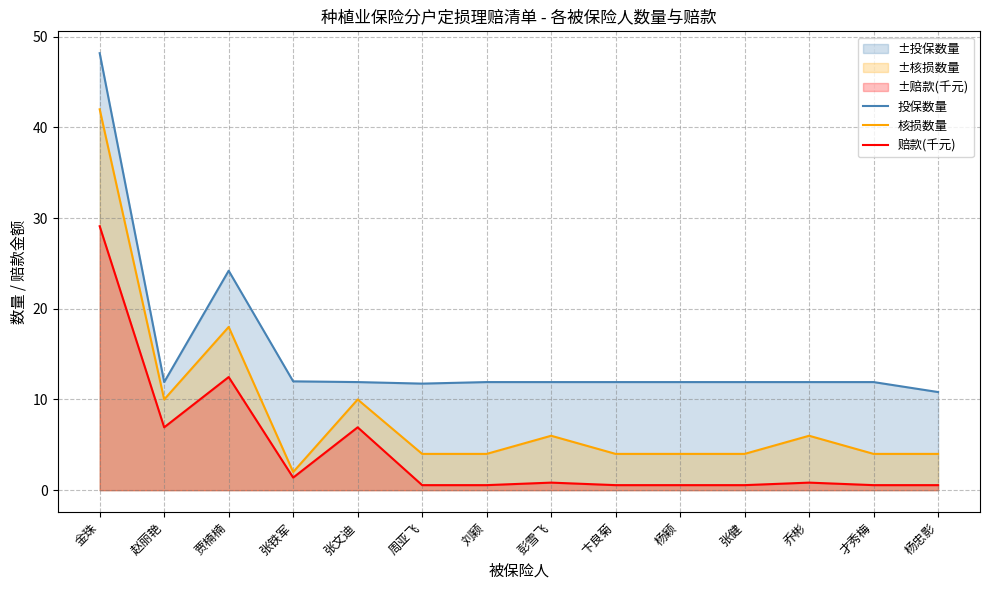

What is the total value across all series at 张文迪?

28.9